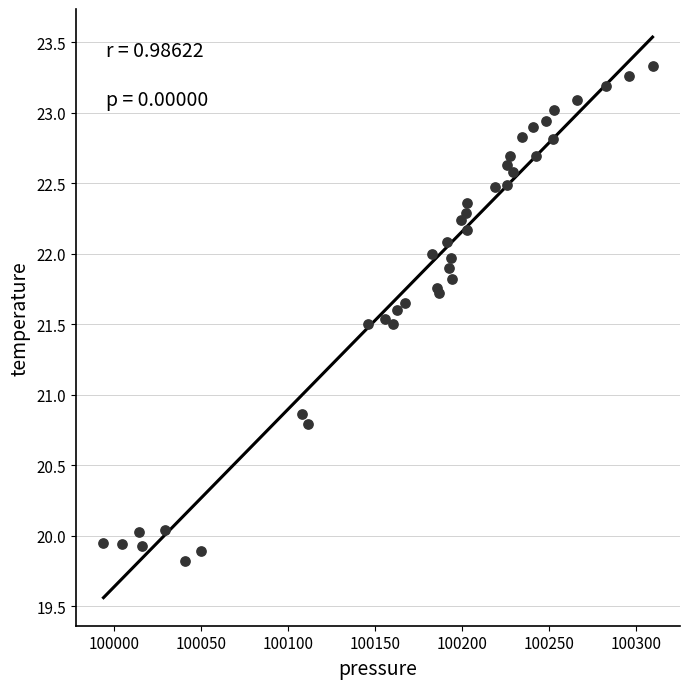

What Y value in the scatter plot is closest to 21?

20.9